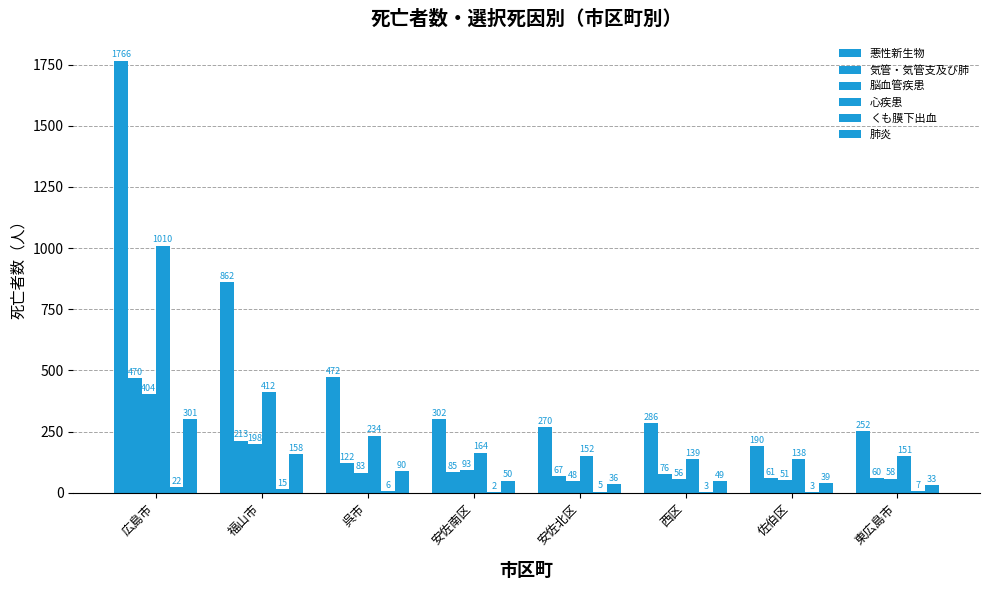

How many categories are shown in the chart?

8